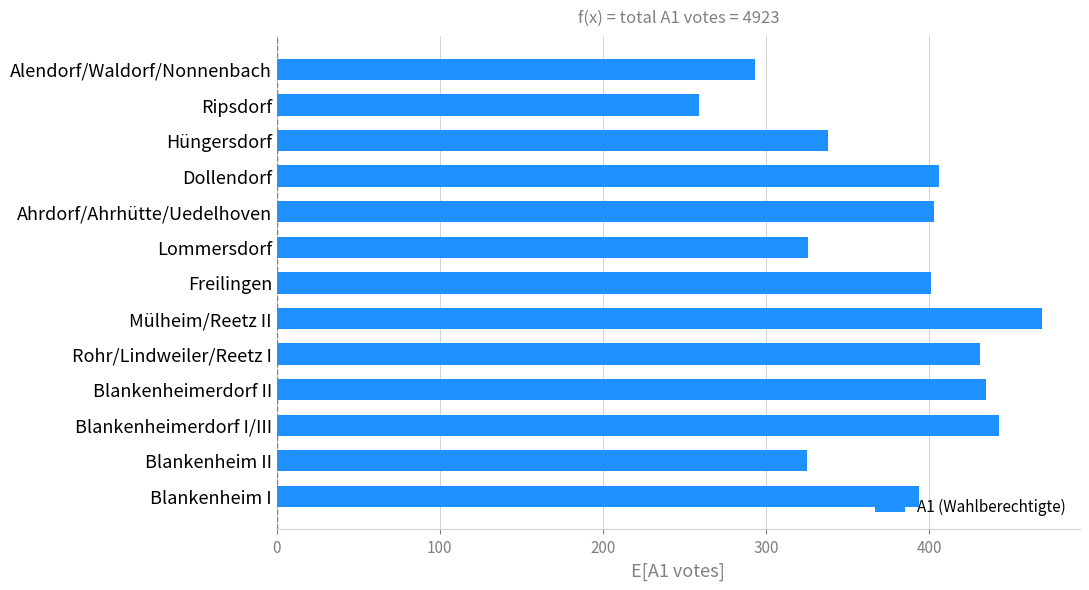

What is the difference between the second highest and minimum values?

184